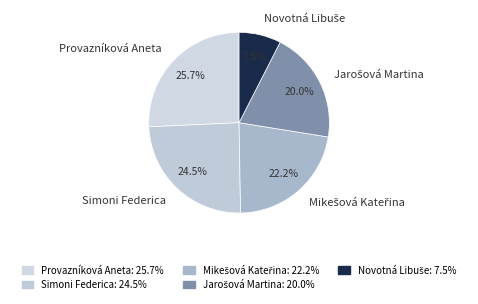

How much of the chart is everything except Provazníková Aneta?

74.3%